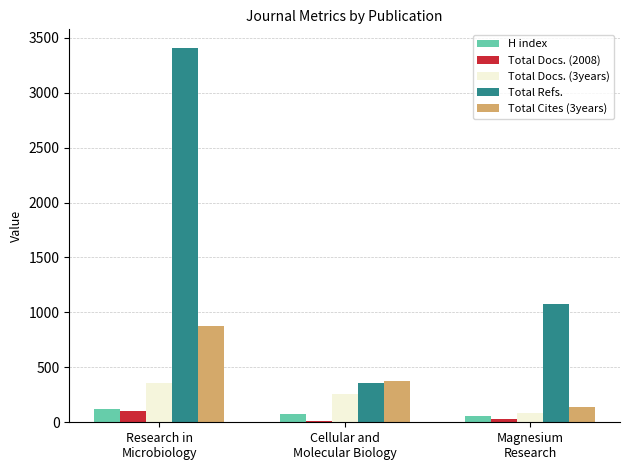

At which category is the sum across all series the highest?

Research in
Microbiology